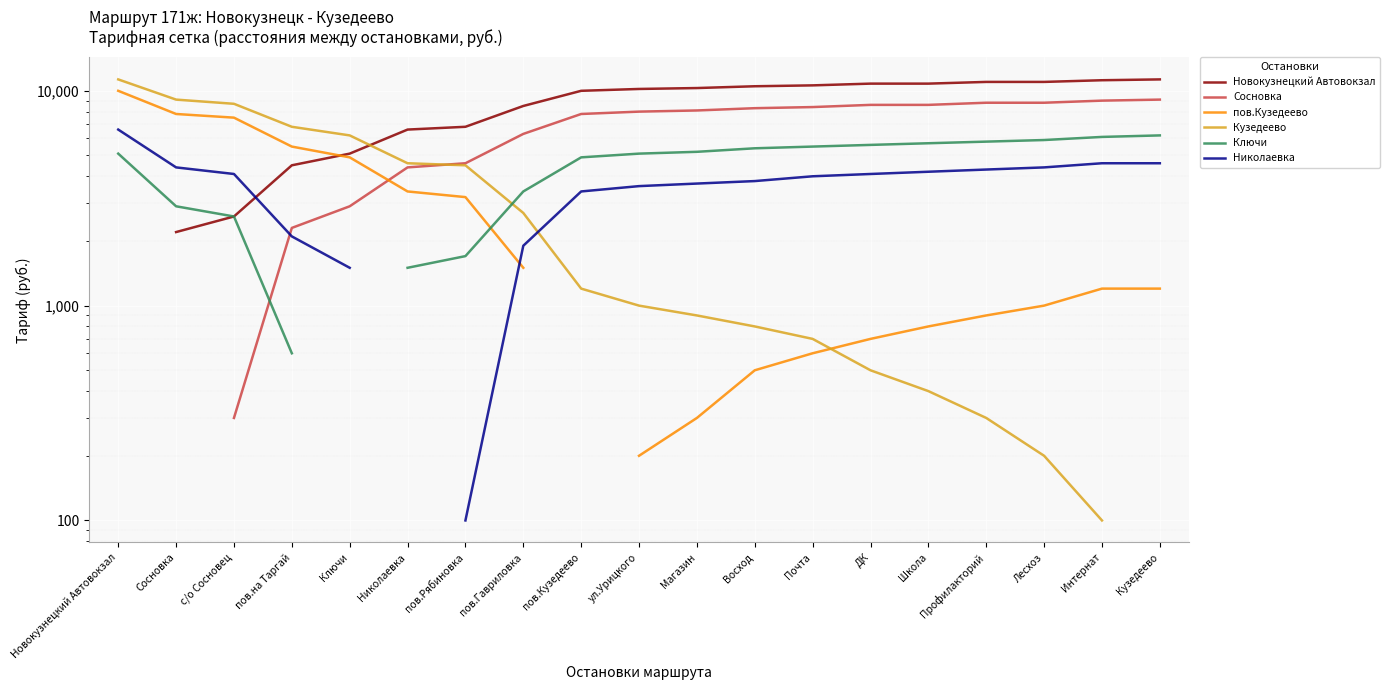

True or false: Николаевка and пов.Кузедеево intersect in this chart.

True